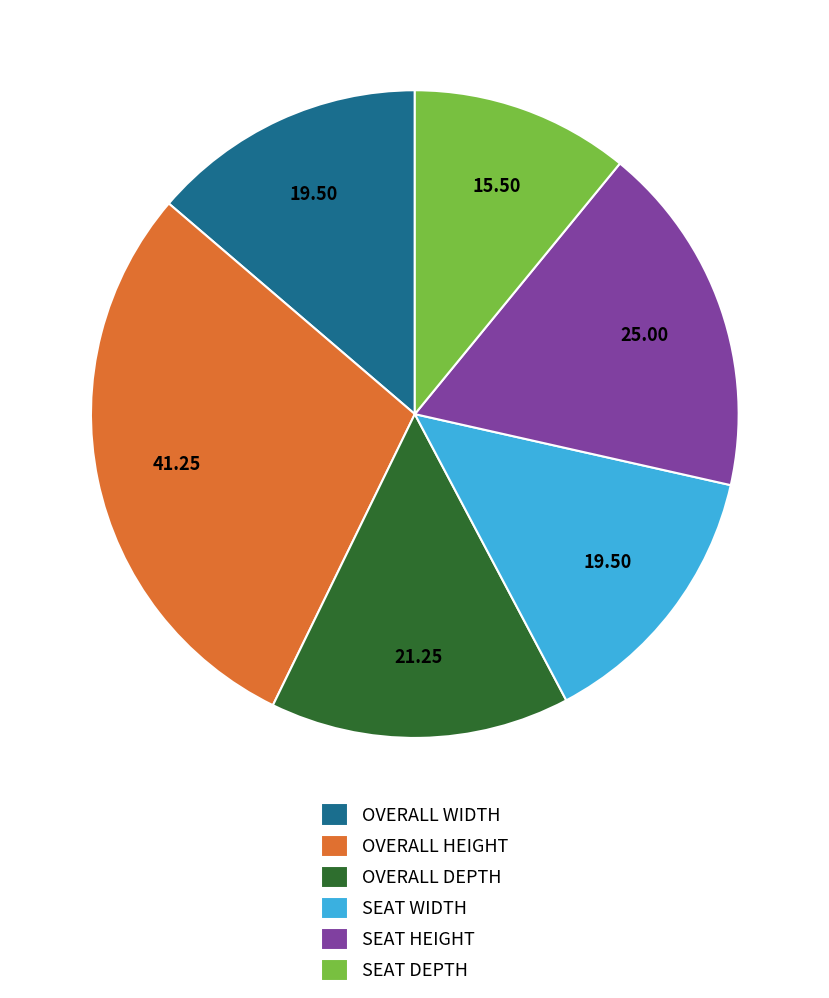

How many segments does this pie chart have?

6